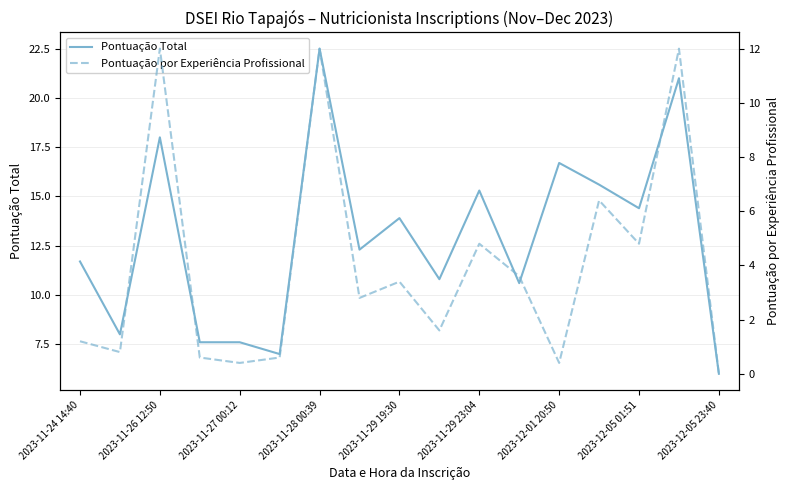

Where does the Pontuação Total series first go above 12?

2023-11-26 12:50